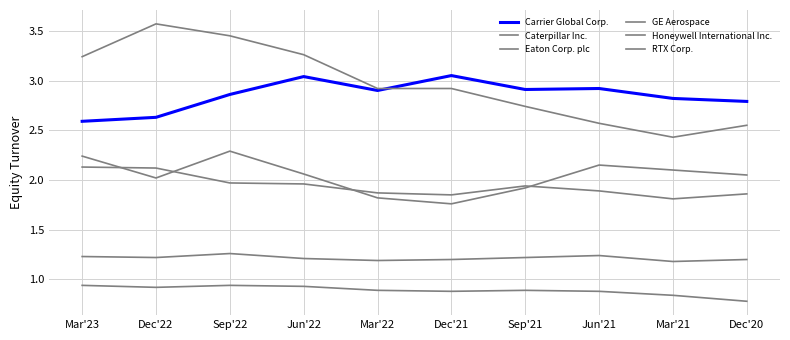

Between Mar'22 and Mar'21, which series saw the biggest shift?

Caterpillar Inc.